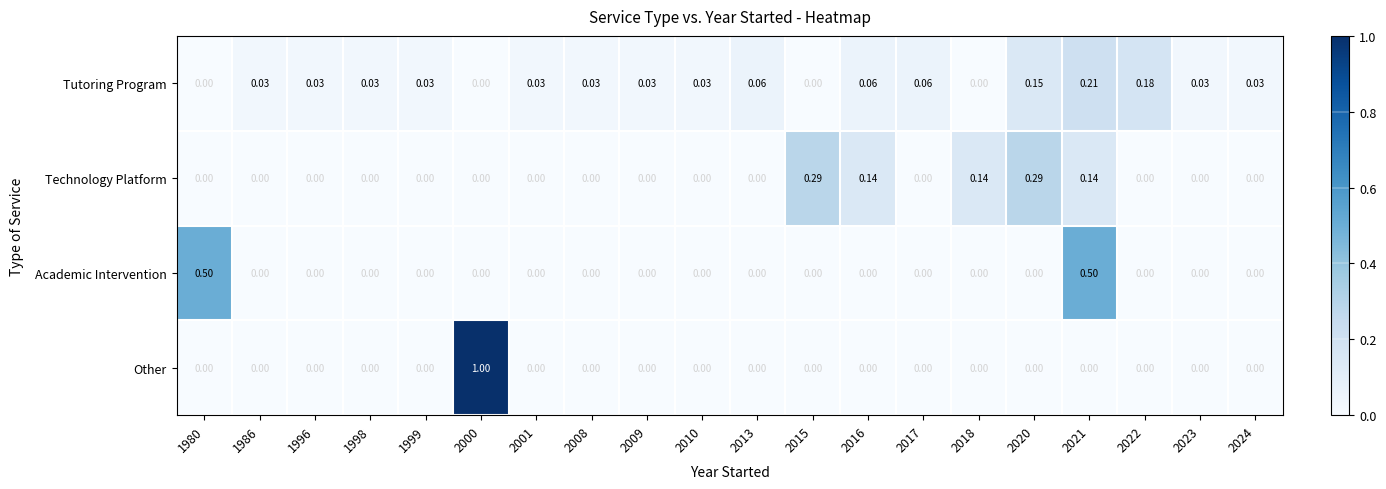

Which series has the largest total across all categories?

Tutoring Program